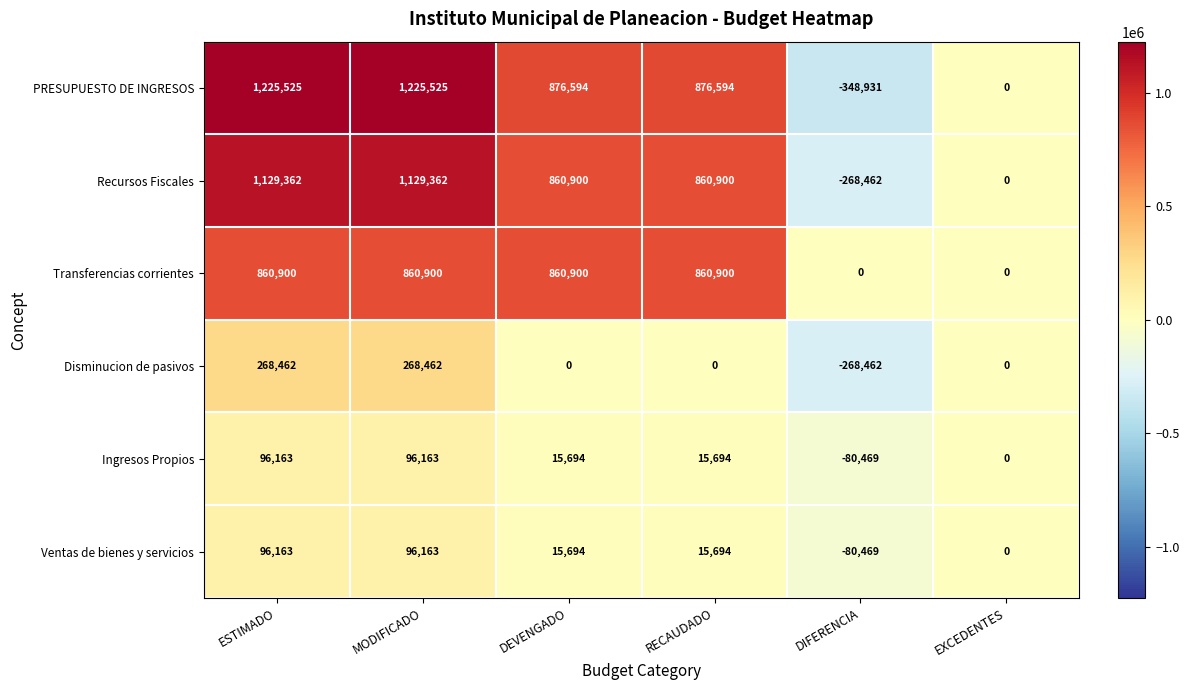

True or false: Recursos Fiscales has a value of 210812 at DEVENGADO.

False